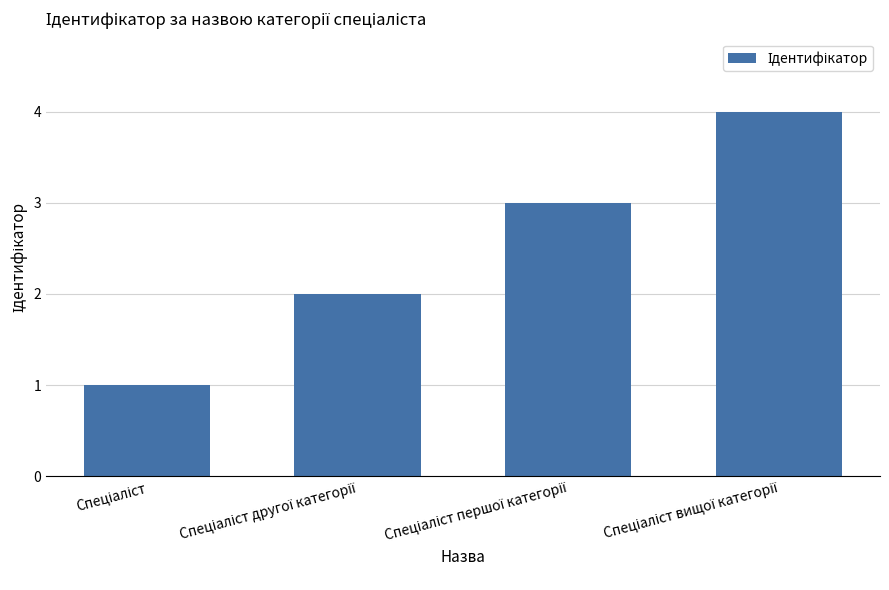

What is the greatest value displayed?

4